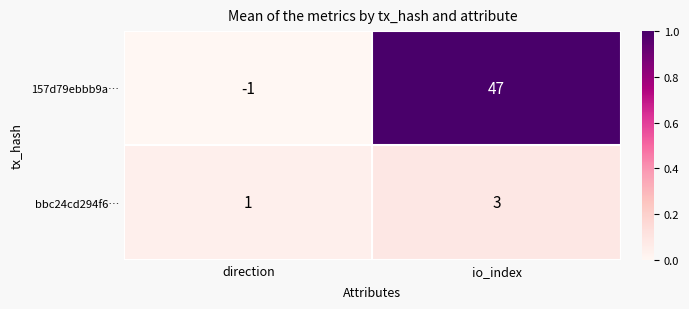

At which label does 157d79ebbb9a… reach its peak?

io_index